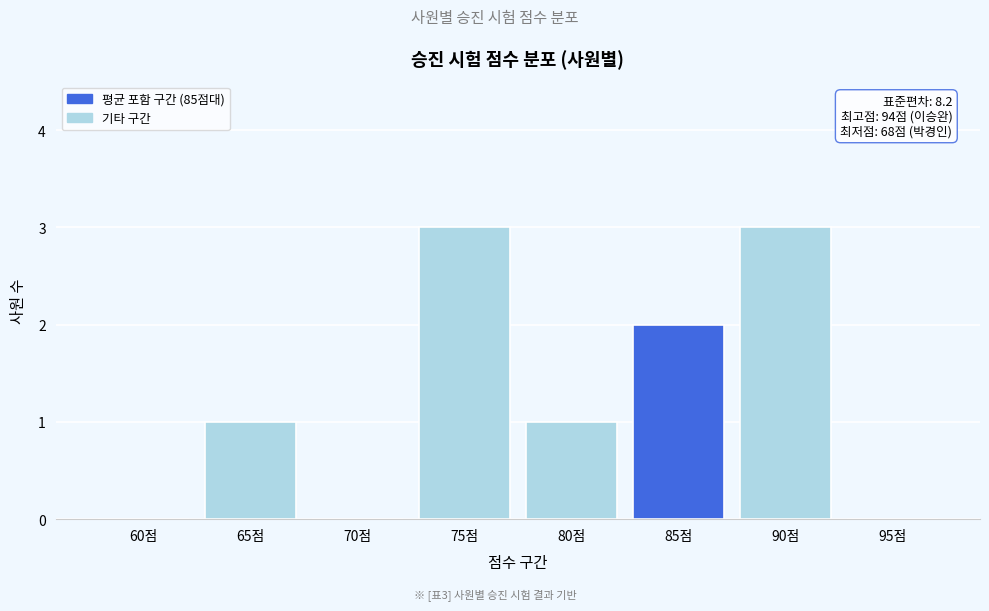

Reading left to right, transcribe all the data shown in this chart.

60점=0	65점=1	70점=0	75점=3	80점=1	85점=2	90점=3	95점=0